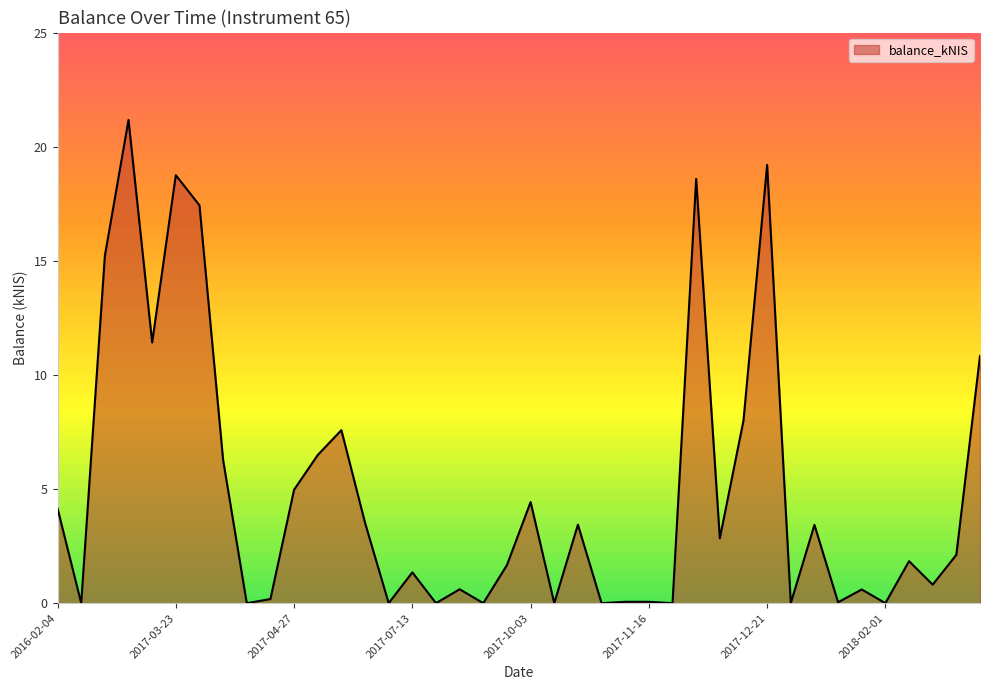

What is the difference between the maximum and minimum values?

21.2